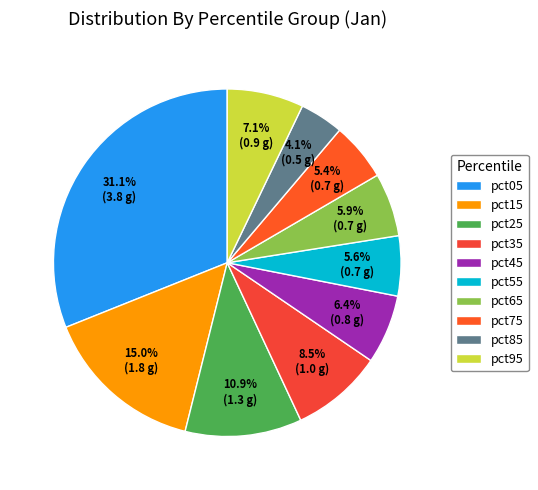

Which category has the biggest portion of the pie?

pct05